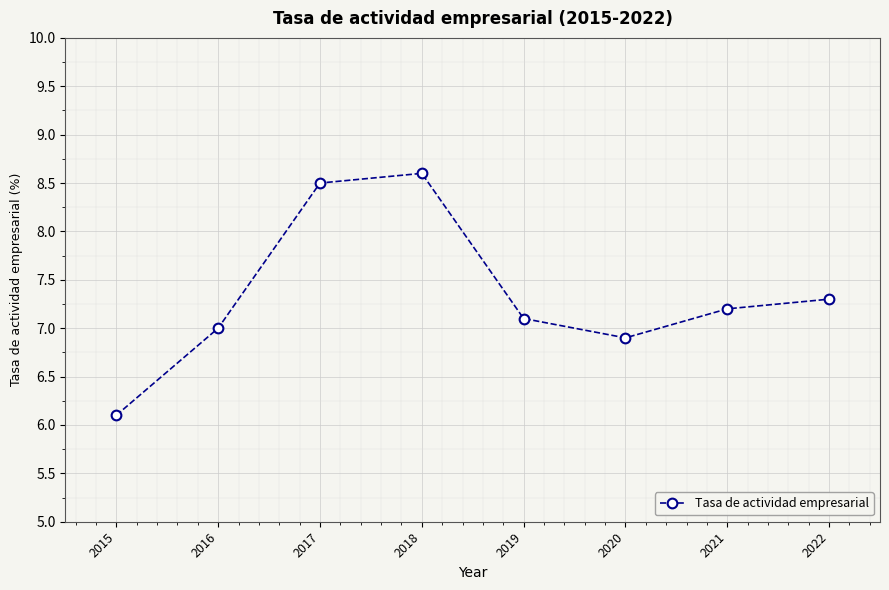

True or false: the data shows 6.9 at 2020.

True